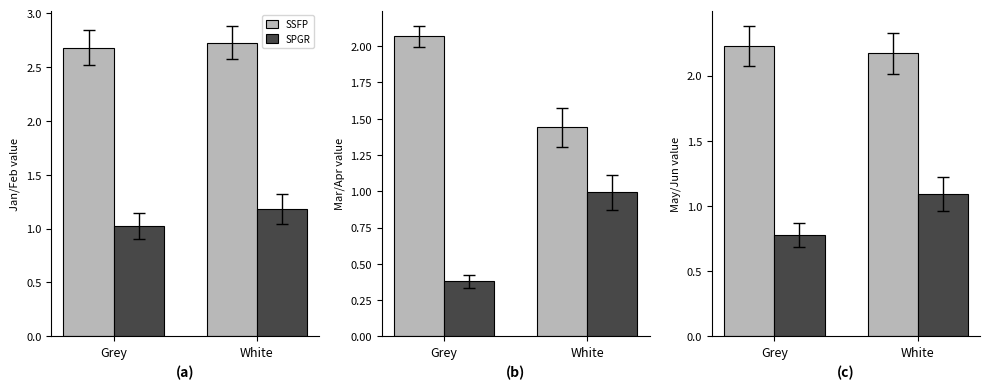

List the series in order of their peak value, highest first.

SSFP, SPGR